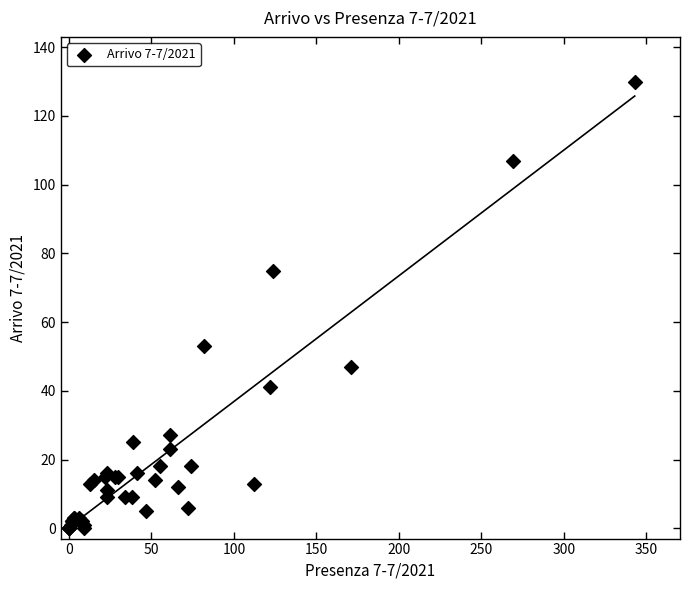

What Y value in the scatter plot is closest to 65?

75